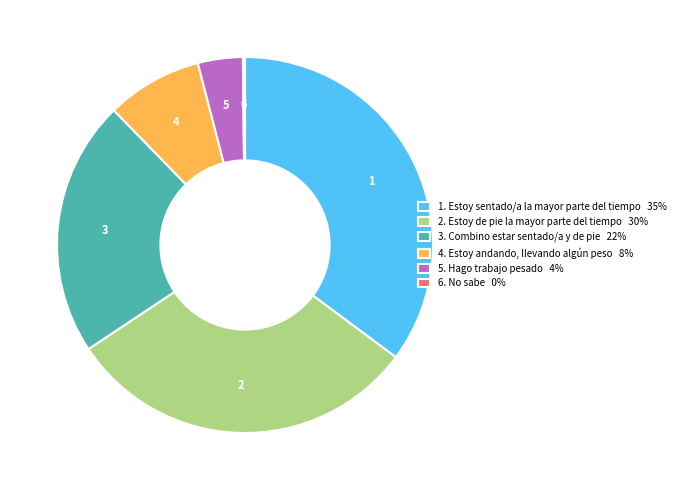

The 2. Estoy de pie la mayor parte del tiempo 30% slice represents 24% of the pie. True or false?

False